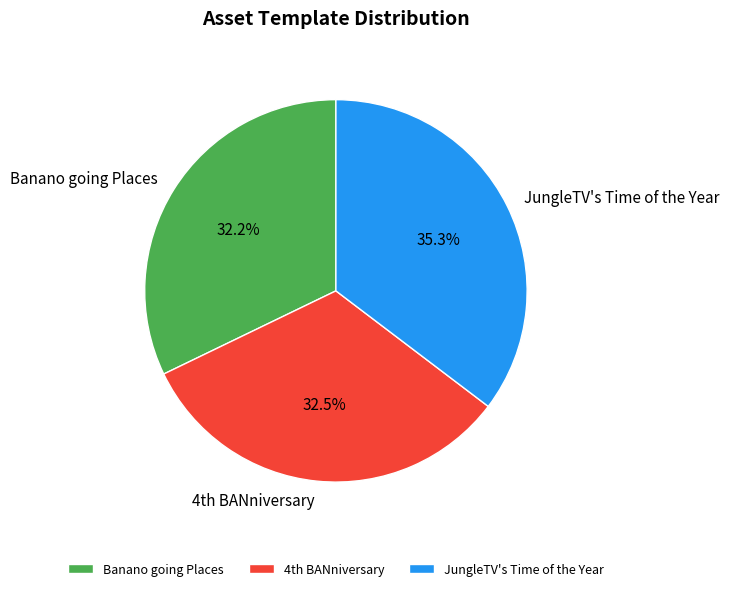

What is the largest slice in the pie chart?

JungleTV's Time of the Year